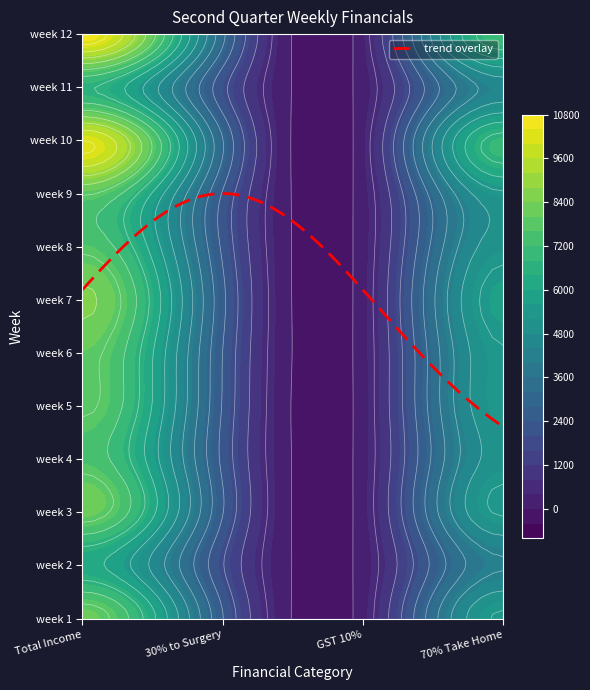

Reading left to right, extract all data points from this chart.

week 1: Total Income=8164.4	30% to Surgery=2431.1	GST 10%=243.1	70% Take Home=5490.2
week 2: Total Income=6174.0	30% to Surgery=1845.4	GST 10%=184.5	70% Take Home=4144.1
week 3: Total Income=8152.4	30% to Surgery=2432.0	GST 10%=243.2	70% Take Home=5477.1
week 4: Total Income=7538.6	30% to Surgery=2250.2	GST 10%=225.0	70% Take Home=5063.4
week 5: Total Income=7914.6	30% to Surgery=2349.3	GST 10%=234.9	70% Take Home=5330.3
week 6: Total Income=7992.9	30% to Surgery=2397.8	GST 10%=239.8	70% Take Home=5355.2
week 7: Total Income=8518.1	30% to Surgery=2546.3	GST 10%=254.6	70% Take Home=5717.1
week 8: Total Income=7641.6	30% to Surgery=2279.1	GST 10%=227.9	70% Take Home=5134.5
week 9: Total Income=7886.1	30% to Surgery=2346.4	GST 10%=234.6	70% Take Home=5305.0
week 10: Total Income=10208.0	30% to Surgery=3027.1	GST 10%=302.7	70% Take Home=6878.2
week 11: Total Income=6672.0	30% to Surgery=1990.2	GST 10%=199.0	70% Take Home=4482.7
week 12: Total Income=10600.0	30% to Surgery=3160.1	GST 10%=316.0	70% Take Home=7123.9